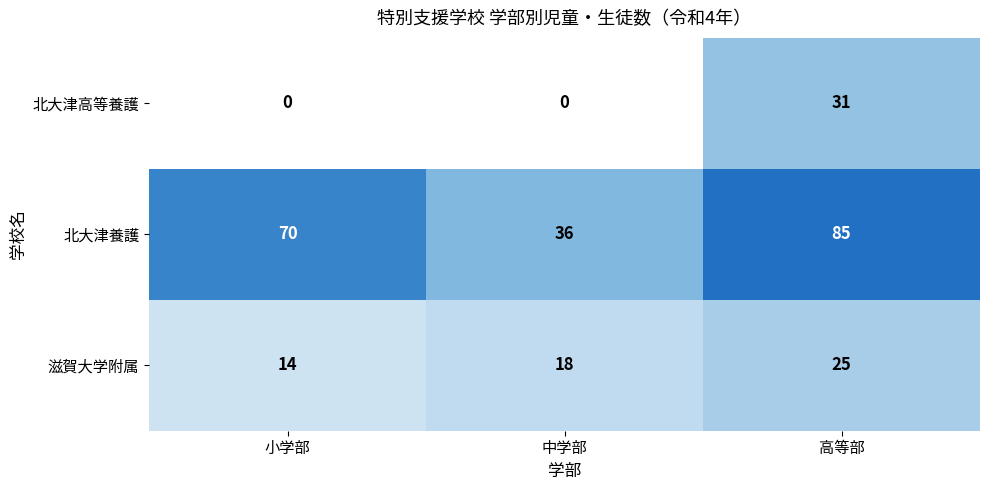

What is the sum of the 北大津養護 values at 高等部 and 中学部?

121